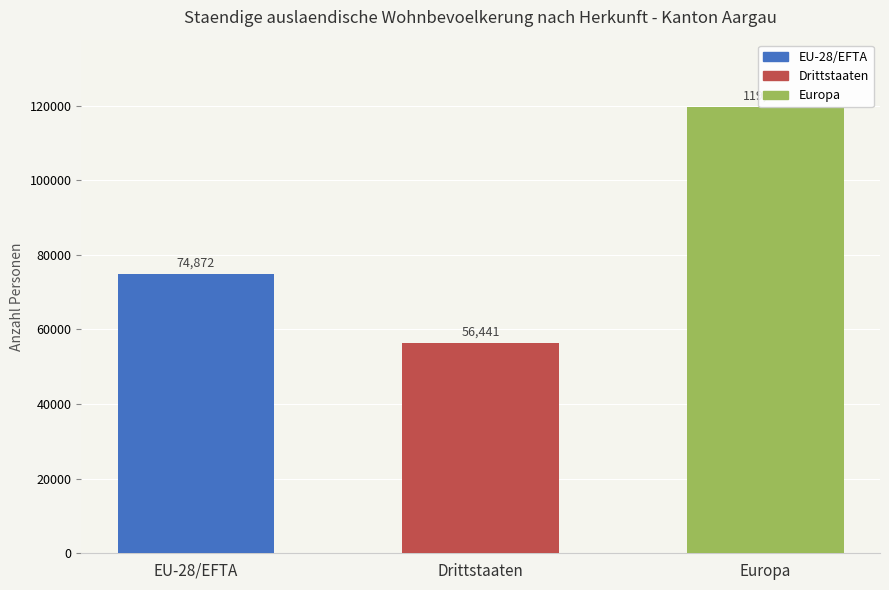

List the labels in order of value, largest first.

Europa, EU-28/EFTA, Drittstaaten